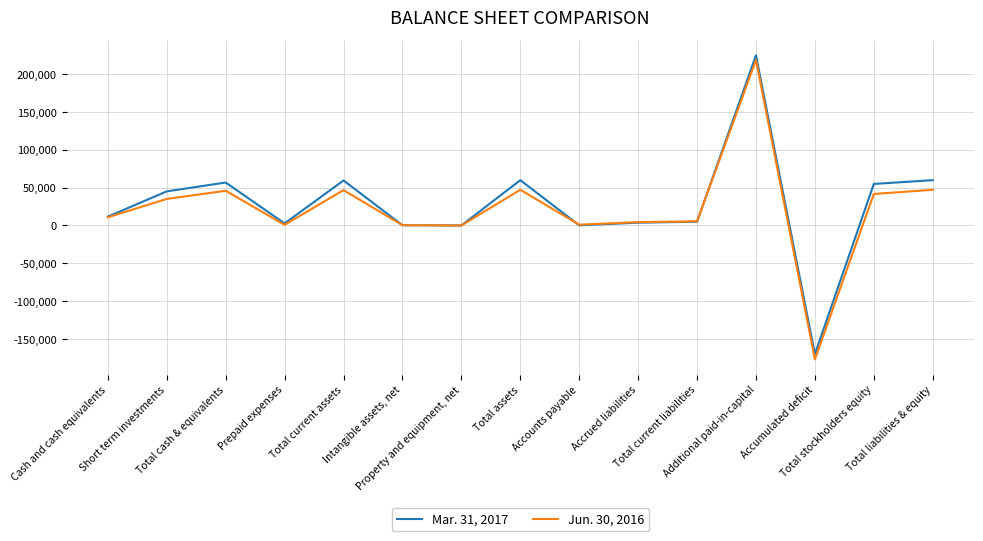

The value of Jun. 30, 2016 at Intangible assets, net is 366. True or false?

True